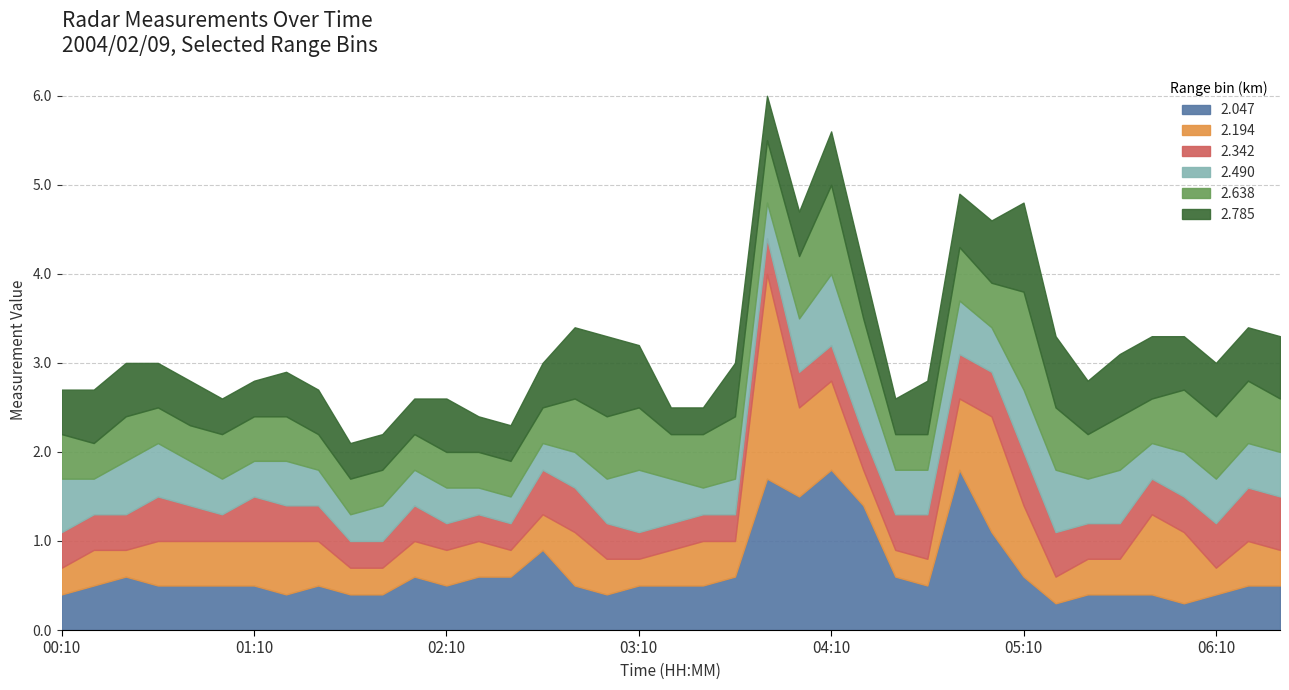

True or false: 2.047 has a value of 0.5 at 2004/02/09 06:30.

True